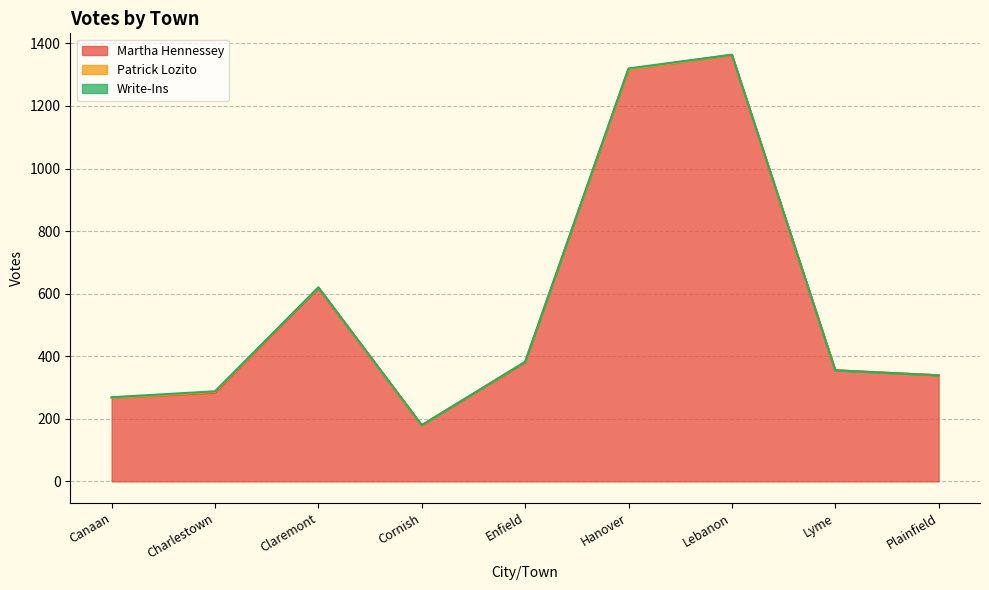

Reading left to right, transcribe all the data shown in this chart.

Martha Hennessey: 267	283	619	179	381	1317	1363	355	339
Patrick Lozito: 0	3	1	0	1	0	0	0	0
Write-Ins: 2	2	0	1	0	3	1	0	0